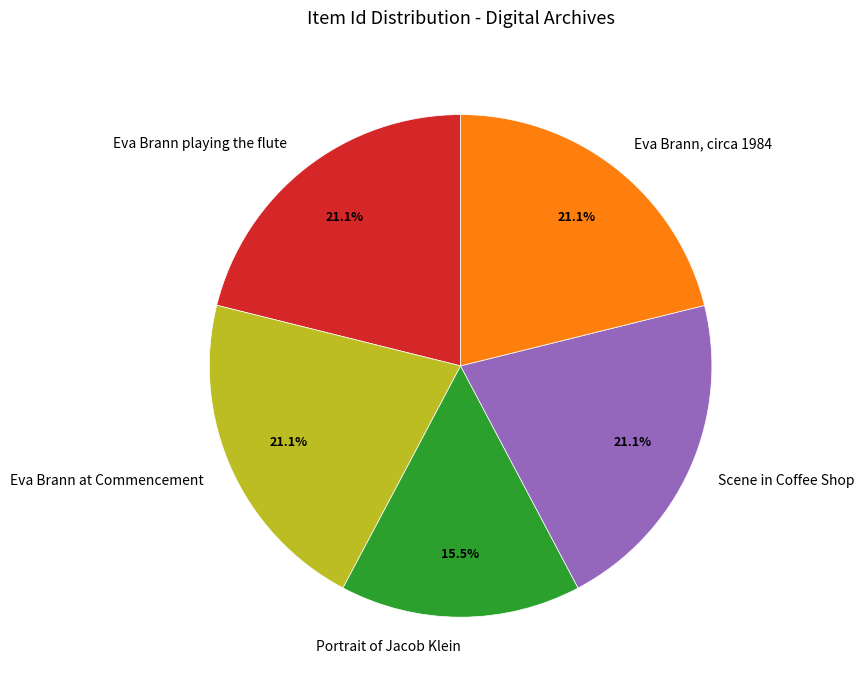

How many segments does this pie chart have?

5